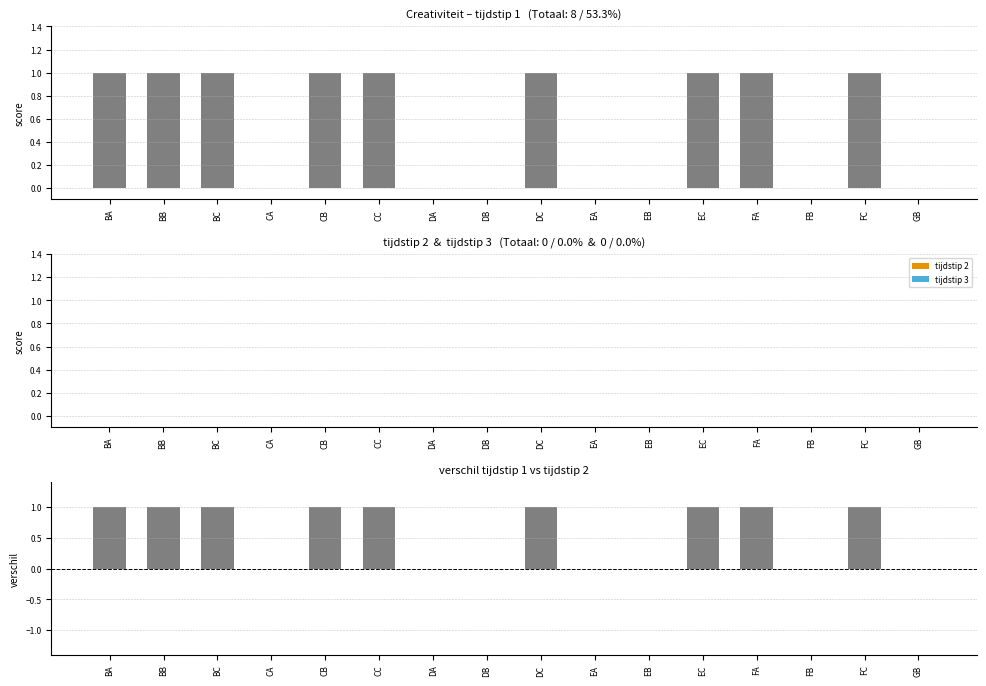

How many data points in verschil (t1 - t2) are less than 1?

7